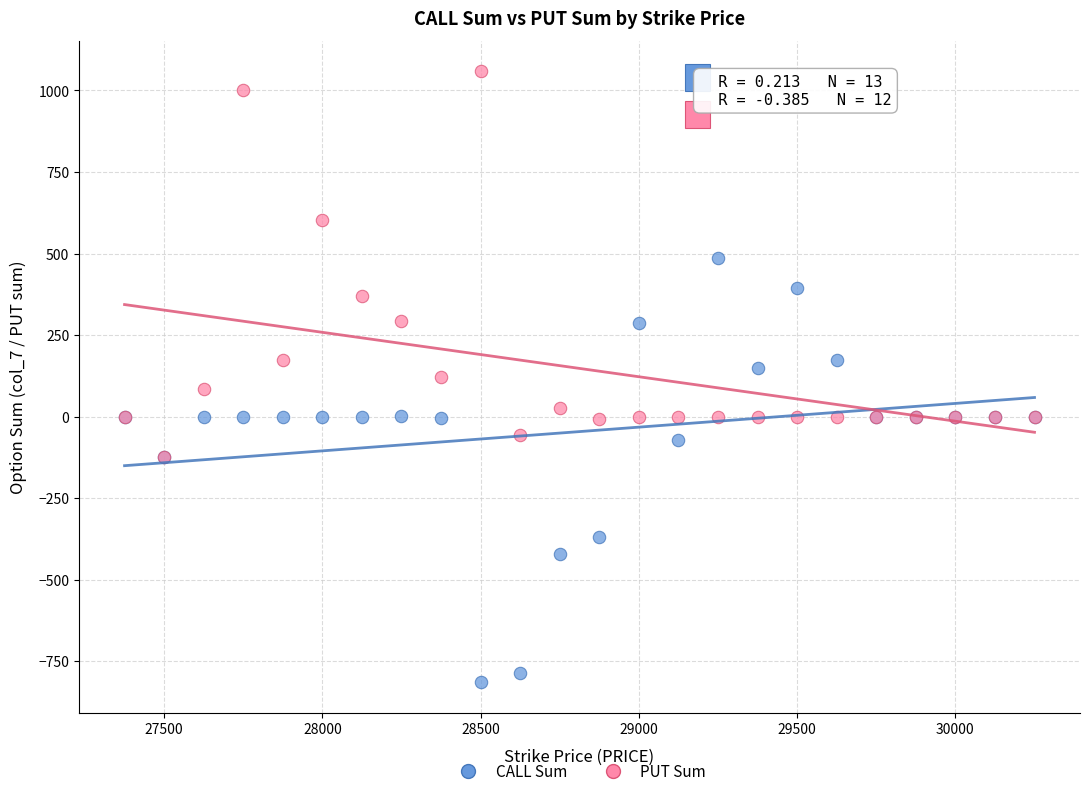

What are all the series names shown in the legend?

CALL Sum, PUT Sum